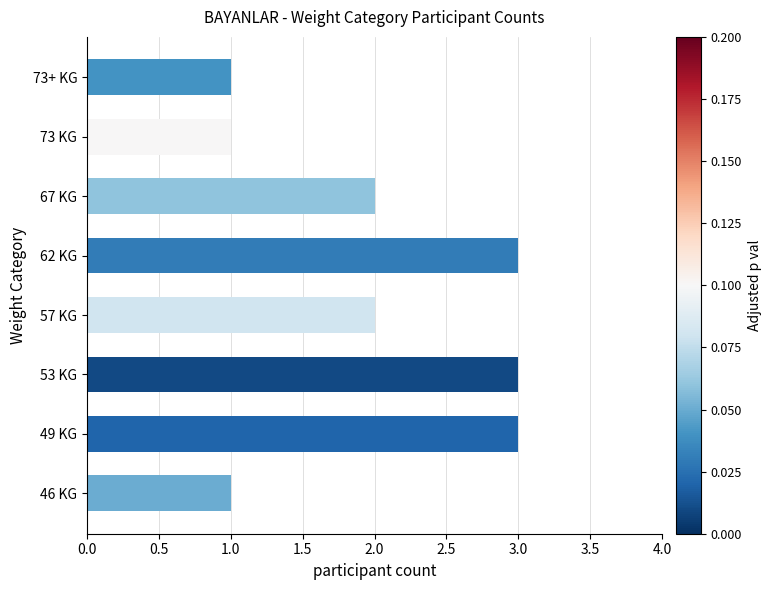

What is the ratio of the value at 73 KG to the value at 57 KG?

0.5